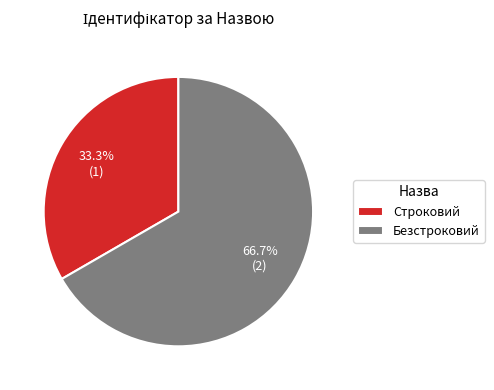

The Безстроковий slice represents 67% of the pie. True or false?

True